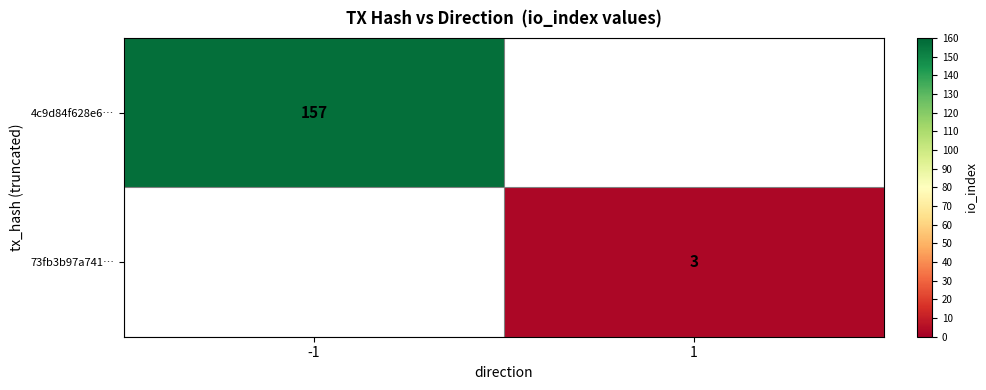

What is the maximum value shown in the chart?

157.0